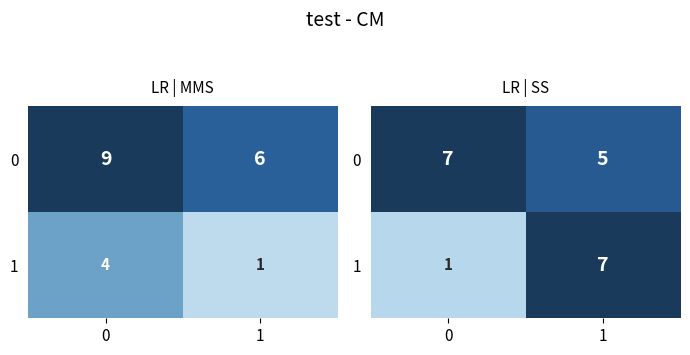

How many series are shown in this chart?

2